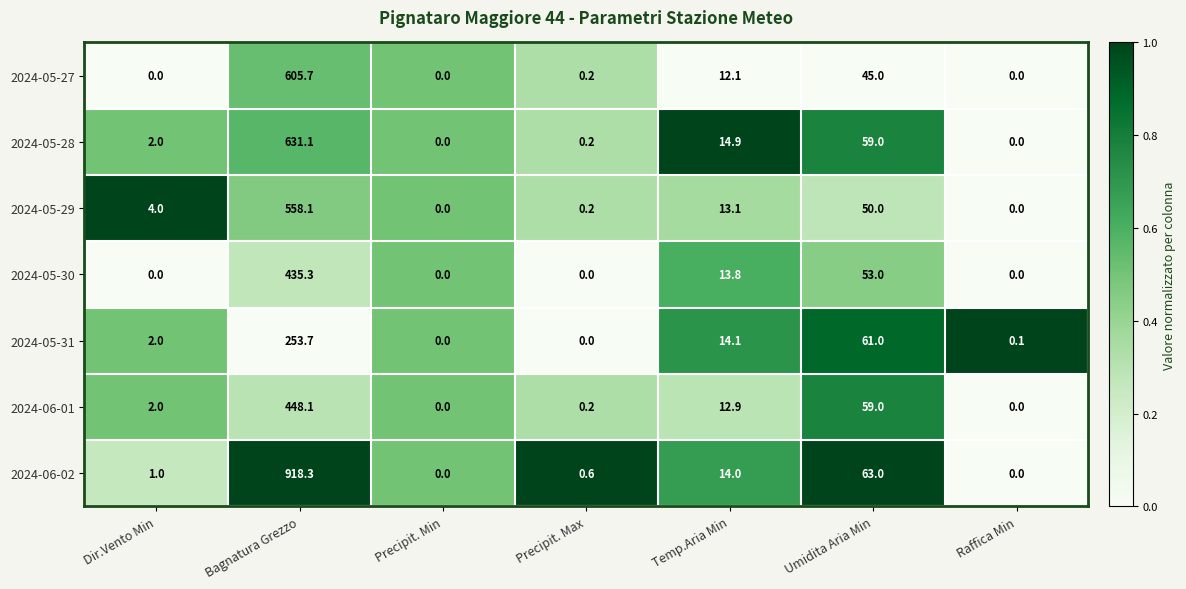

Which series has the largest total across all categories?

2024-06-02